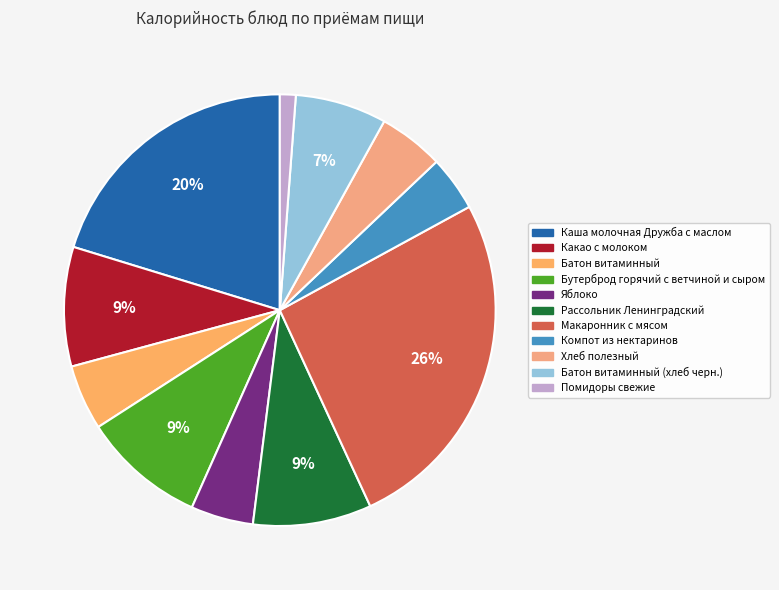

To the nearest percent, what is the average slice percentage?

9%